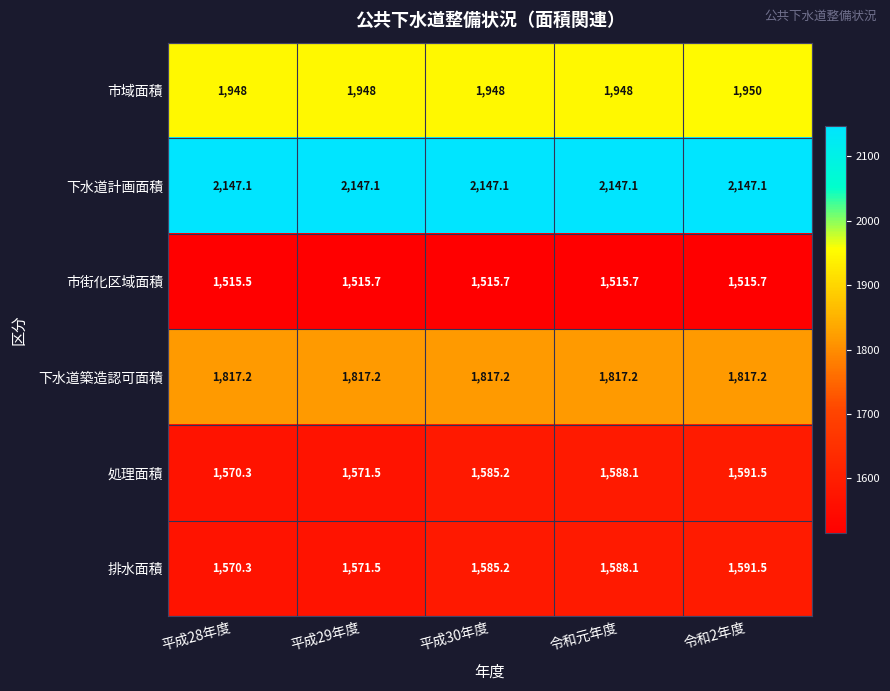

Where is 排水面積 nearest to the value 1580?

平成30年度